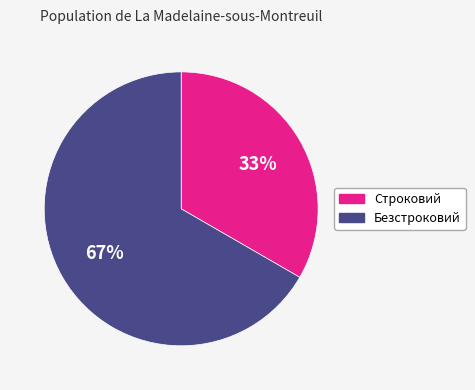

Combined, do Безстроковий and Строковий account for over 50%?

Yes